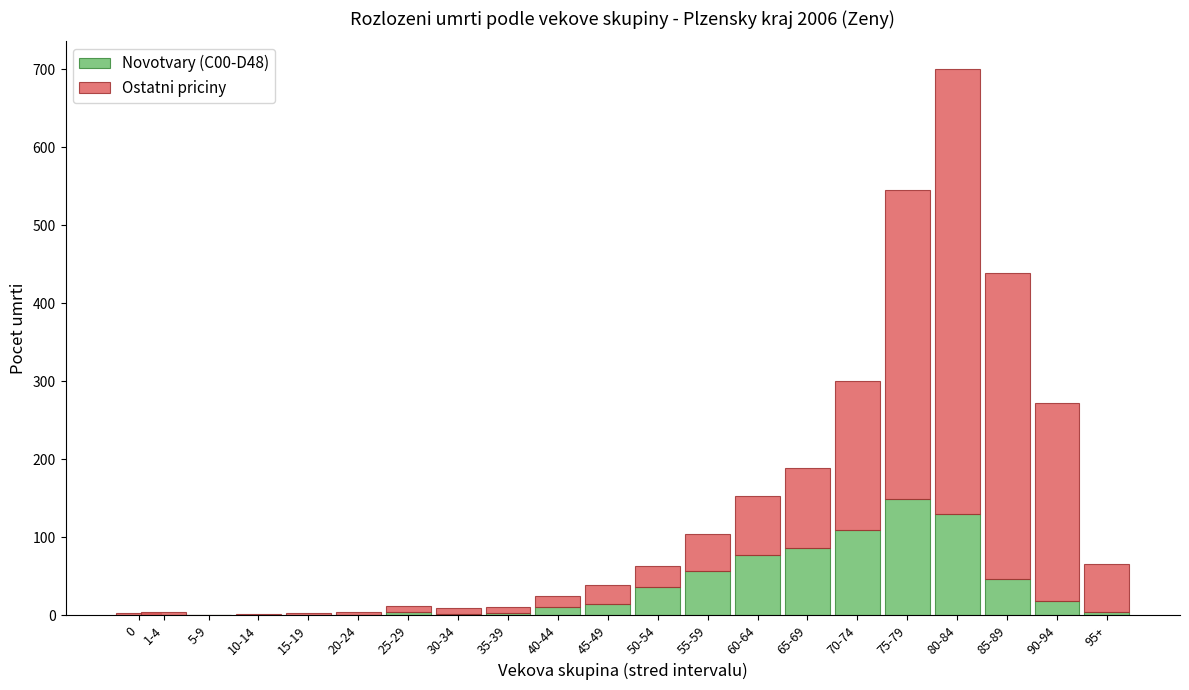

At which category is the sum across all series the highest?

80-84